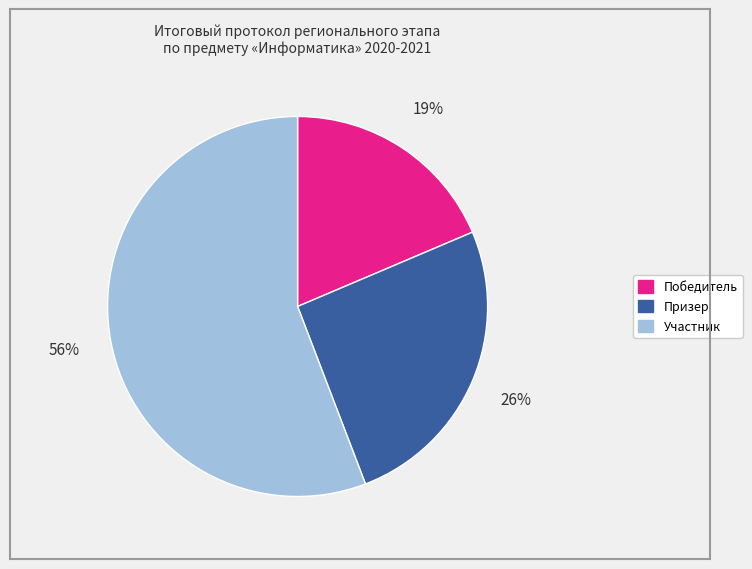

Which slice represents more than half of the pie?

Участник